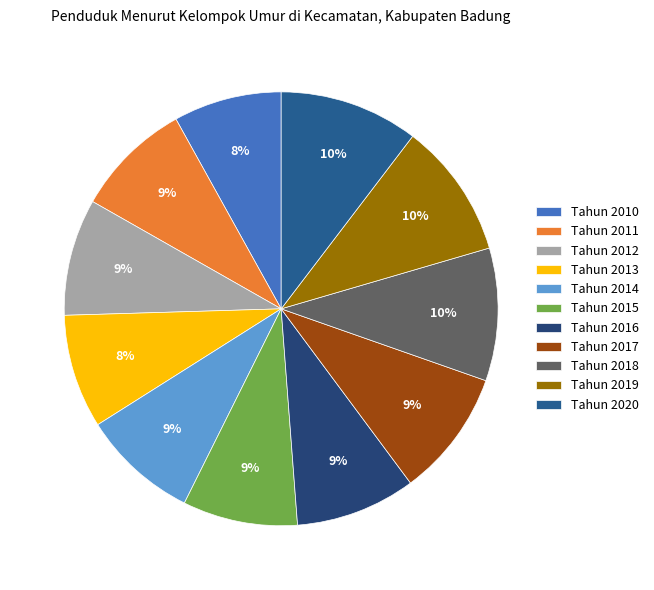

What percentage is the Tahun 2014 slice, to the nearest percent?

9%